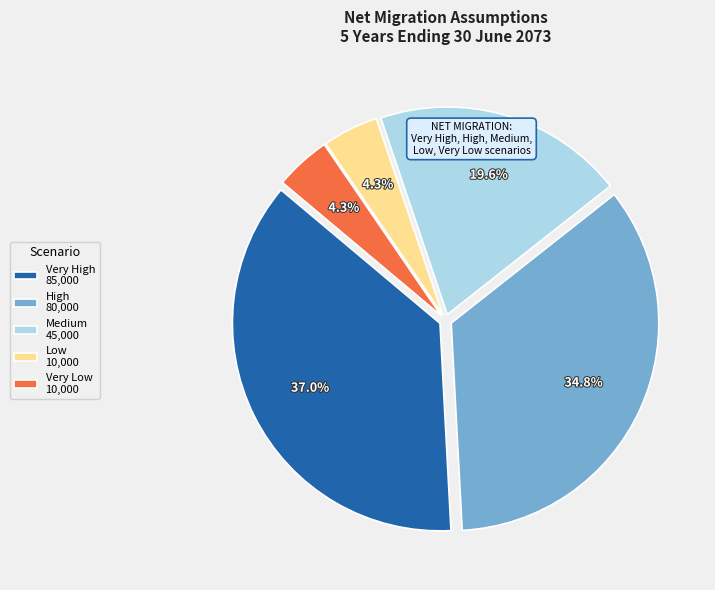

Is there any slice that represents more than half of the pie?

No